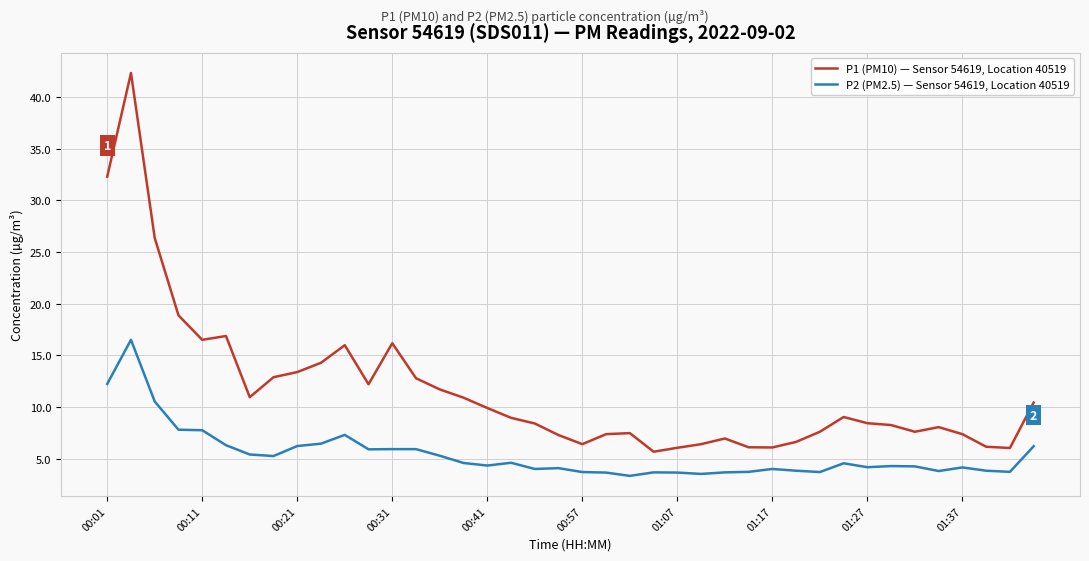

Which series has the largest range (max minus min)?

P1 (PM10) — Sensor 54619, Location 40519